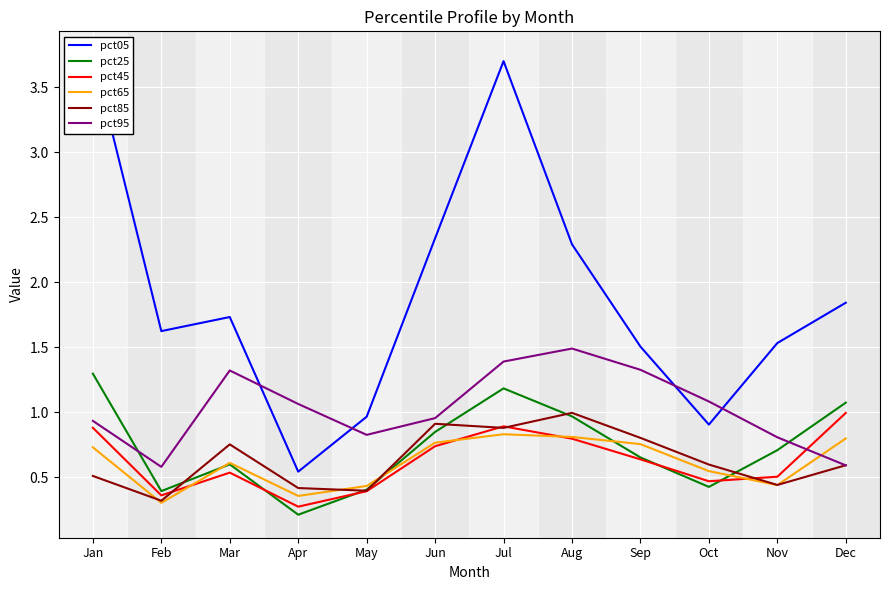

What is the value of the pct95 point at the 5th from the left?

0.8